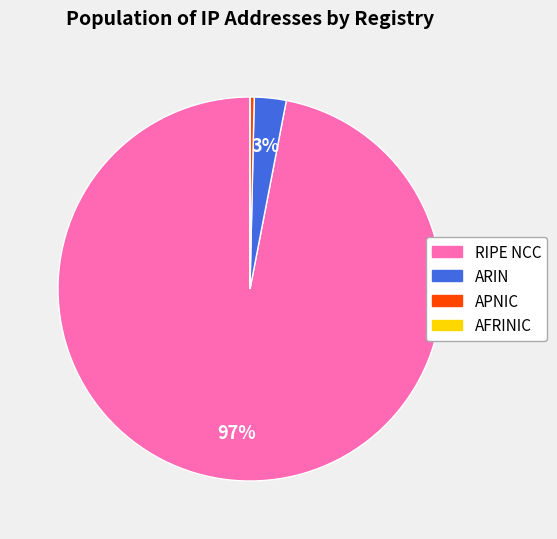

To the nearest percent, what is the average slice percentage?

25%